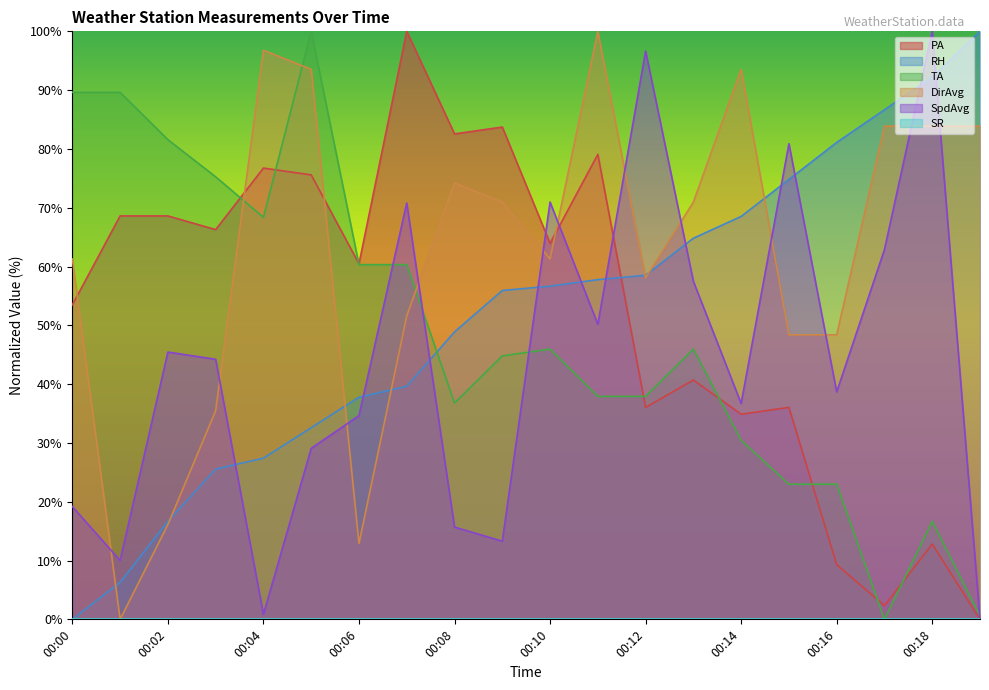

Where is the first local maximum for DirAvg?

00:04